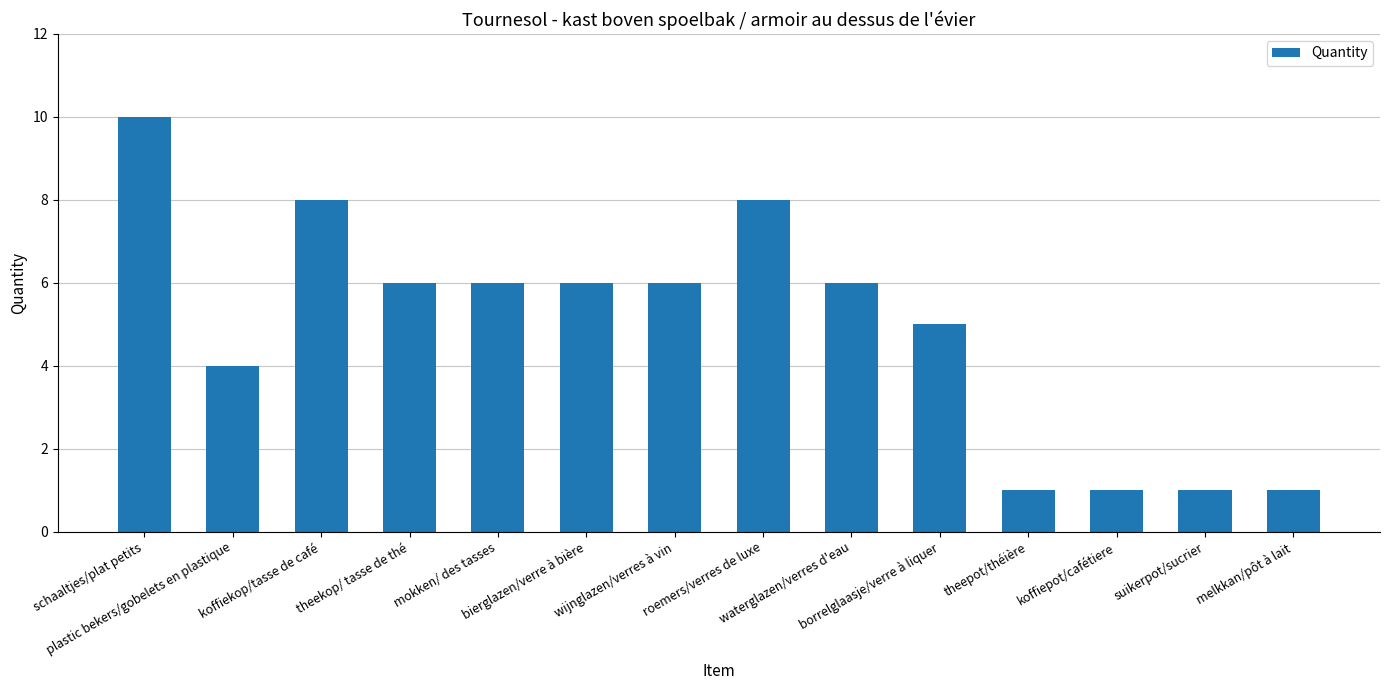

Which category has the highest value across all series?

schaaltjes/plat petits